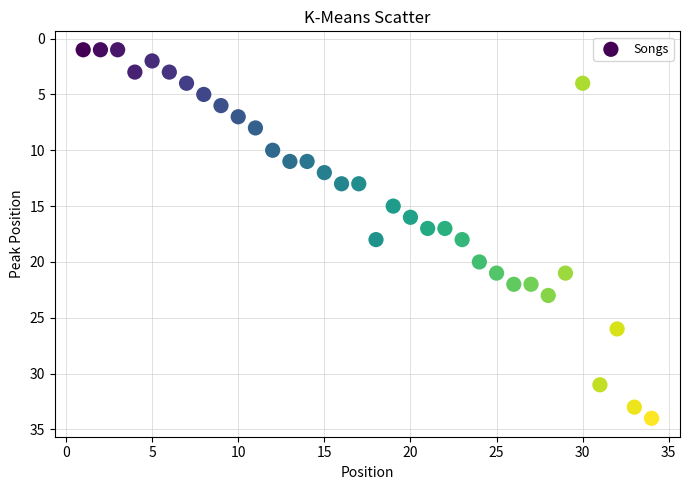

What is the range of Y values (max minus min)?

33